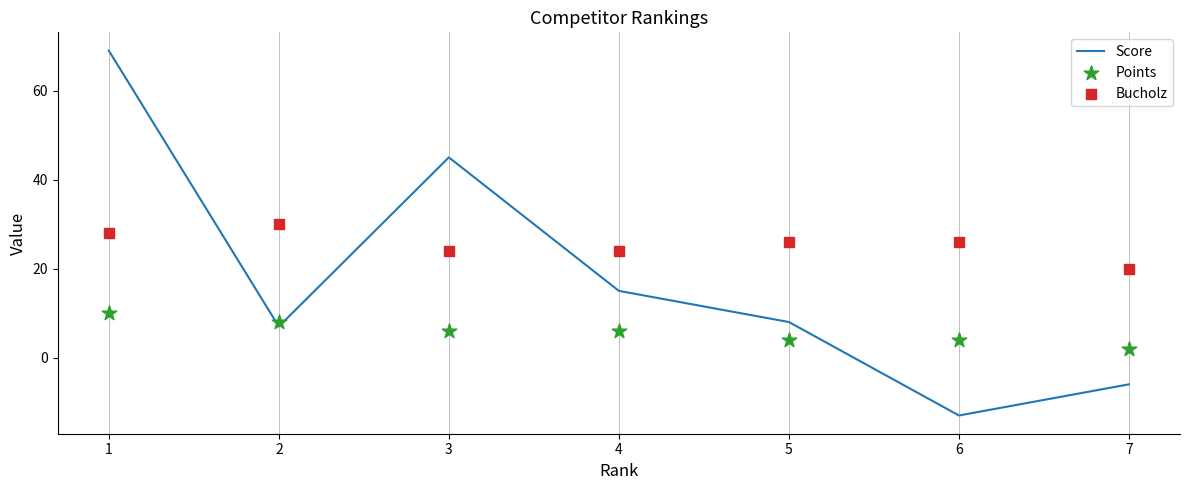

Which series has the widest spread of Y values?

Score